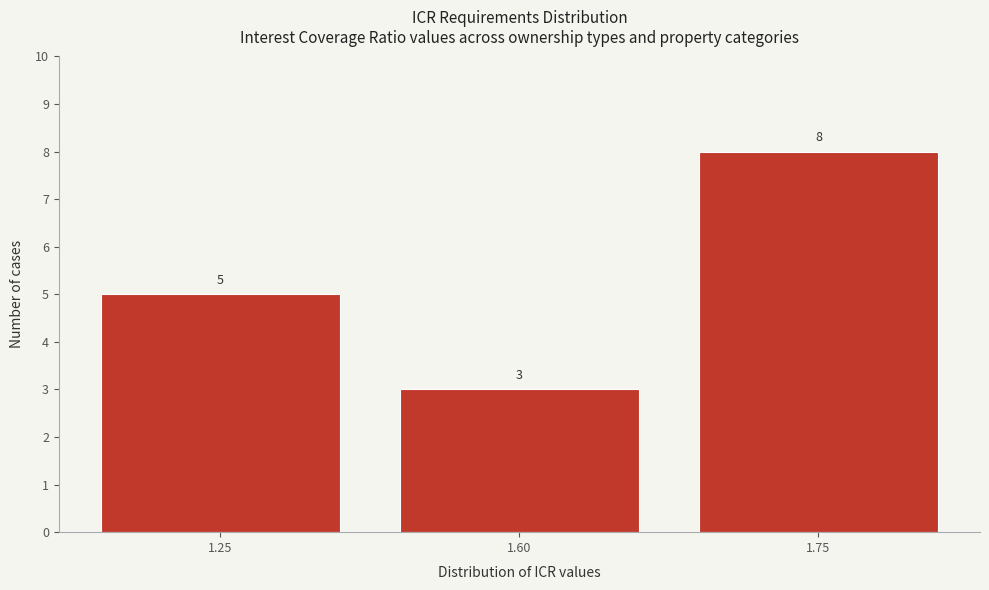

Reading right to left, transcribe all the data shown in this chart.

1.75=8	1.60=3	1.25=5